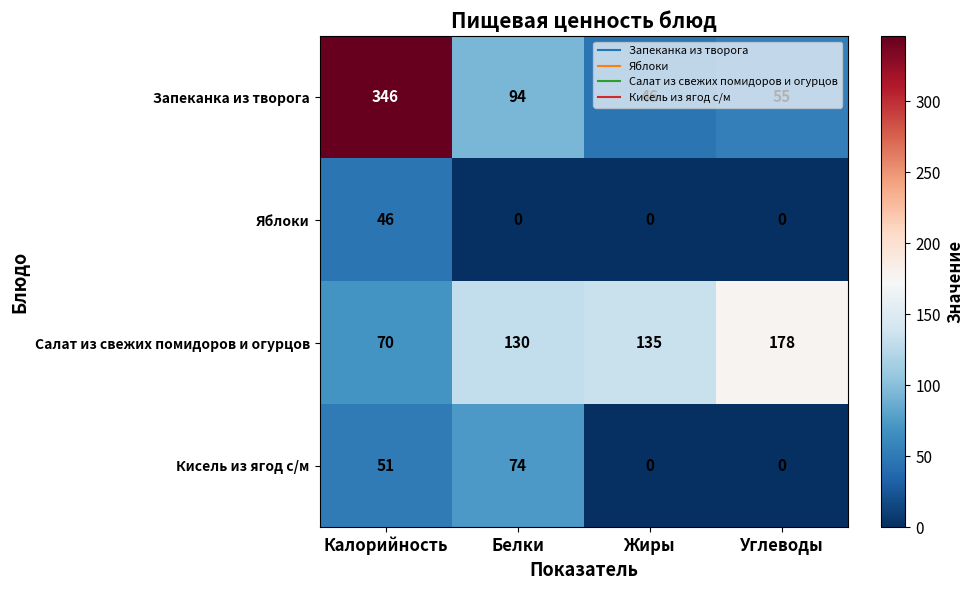

What is the difference between the second highest and minimum values in the Запеканка из творога series?

48